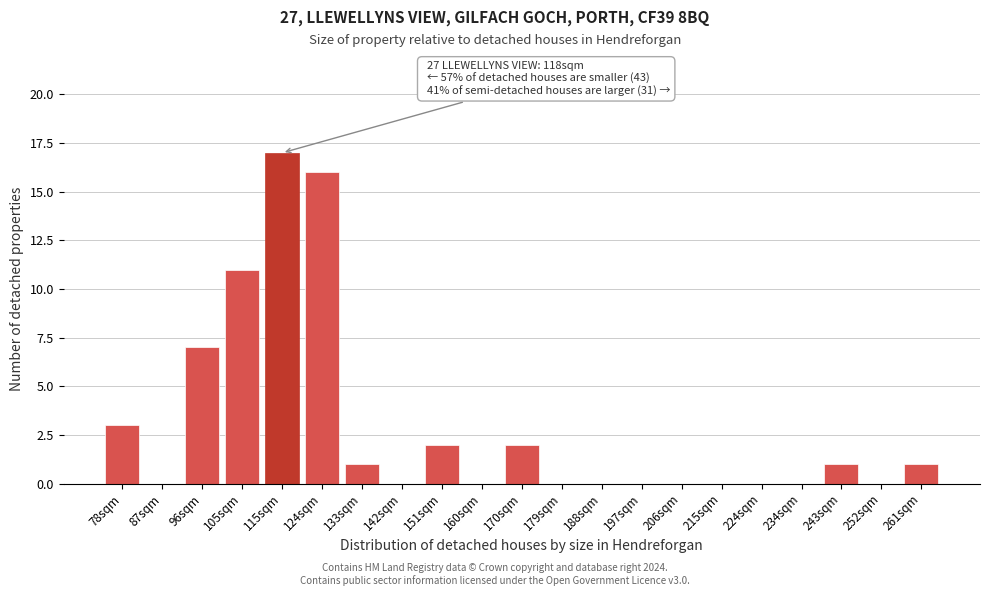

Reading right to left, transcribe all the data shown in this chart.

261sqm=1	252sqm=0	243sqm=1	234sqm=0	224sqm=0	215sqm=0	206sqm=0	197sqm=0	188sqm=0	179sqm=0	170sqm=2	160sqm=0	151sqm=2	142sqm=0	133sqm=1	124sqm=16	115sqm=17	105sqm=11	96sqm=7	87sqm=0	78sqm=3